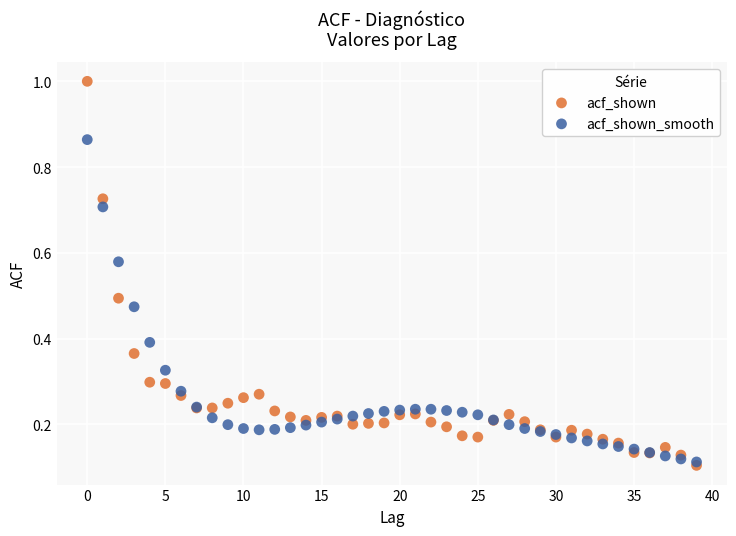

What are all the series names shown in the legend?

acf_shown, acf_shown_smooth